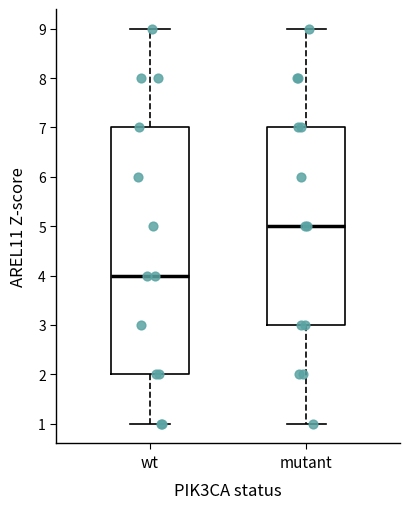

Reading left to right, read every box against the y-axis: the position of its median line, the range the box covers, and the ends of its whiskers. The values are not printed on the chart, so give them approximately, as read against the axis.

wt: median 4, box 2 to 7, whiskers 1 to 9
mutant: median 5, box 3 to 7, whiskers 1 to 9